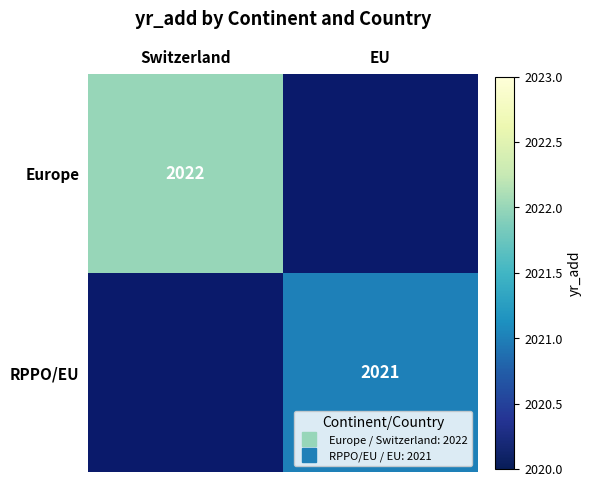

Which category has the highest value across all series?

Switzerland